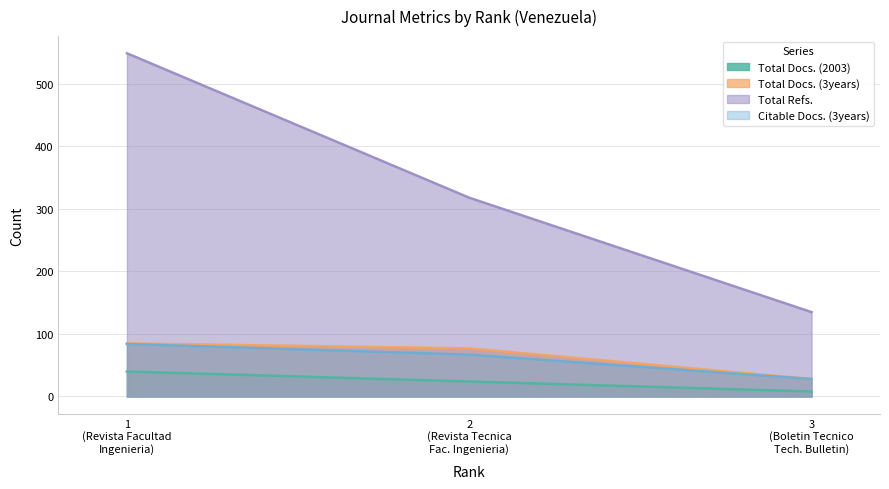

Which series has the widest spread of values?

Total Refs.